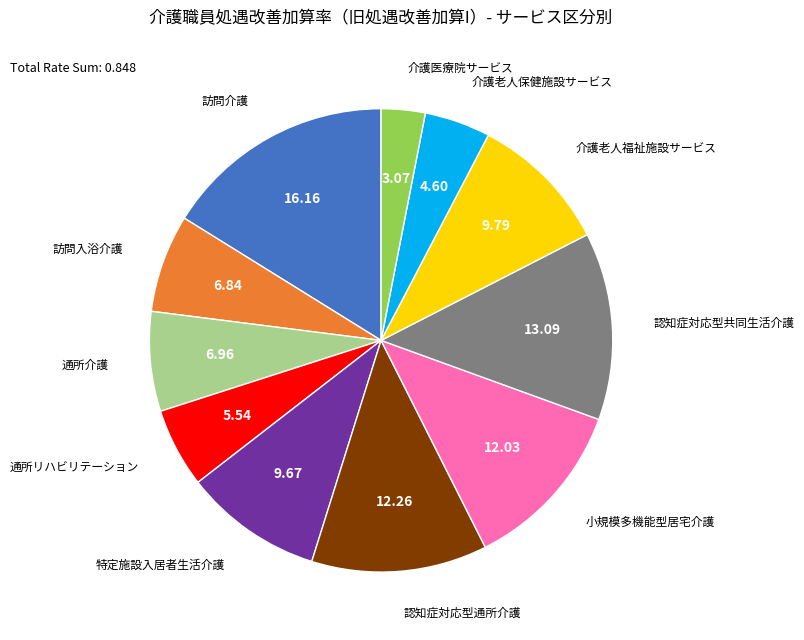

Is there a majority slice in this chart?

No